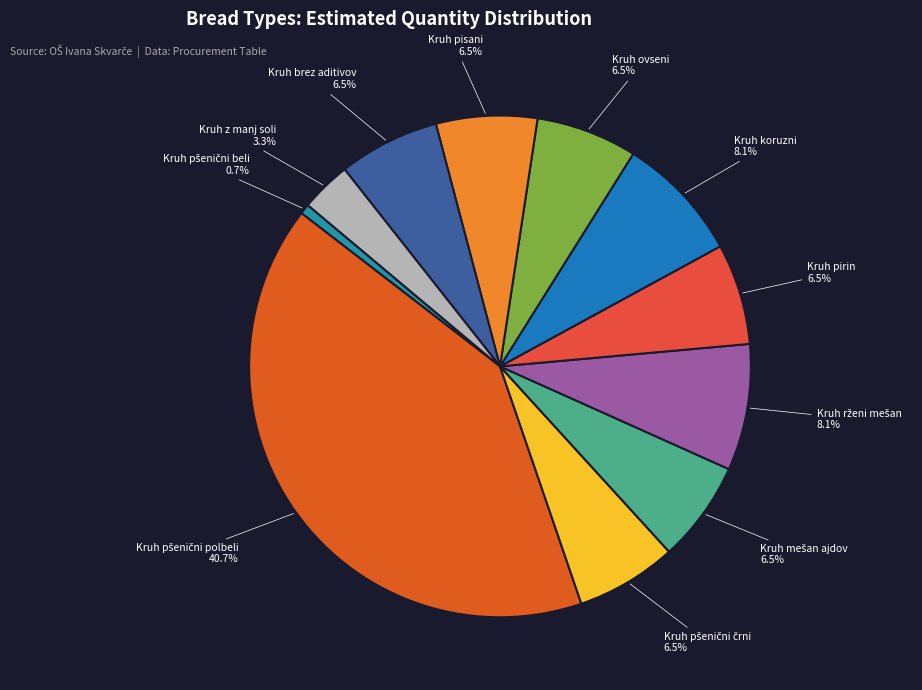

Do Kruh koruzni and Kruh z manj soli together represent more than half of the pie?

No